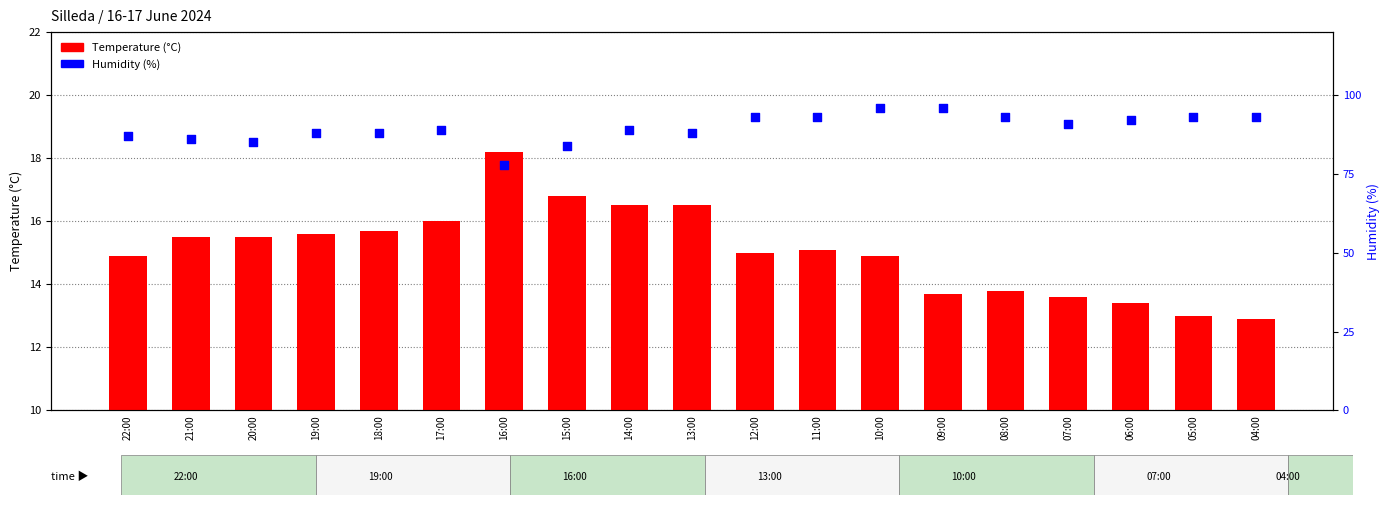

Which series contains the lowest Y value?

Temperature (°C)